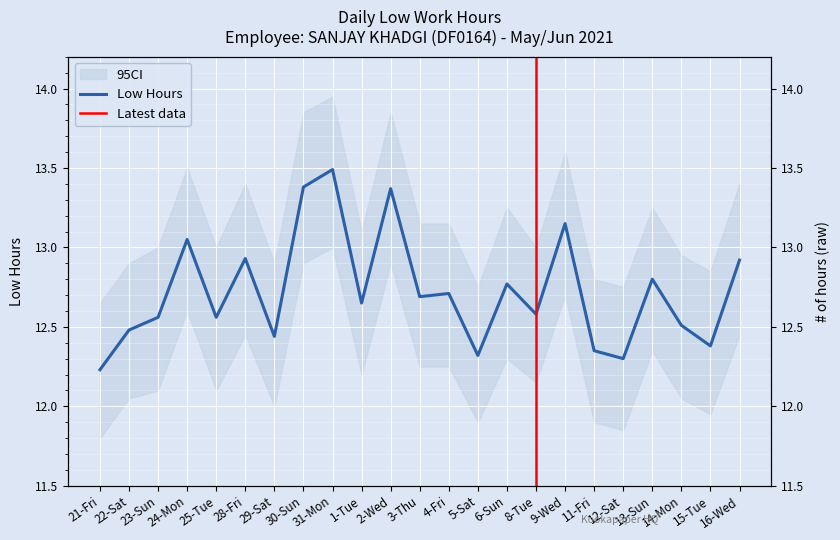

Approximately how many times larger is the value at 12-Sat compared to 22-Sat?

1.0